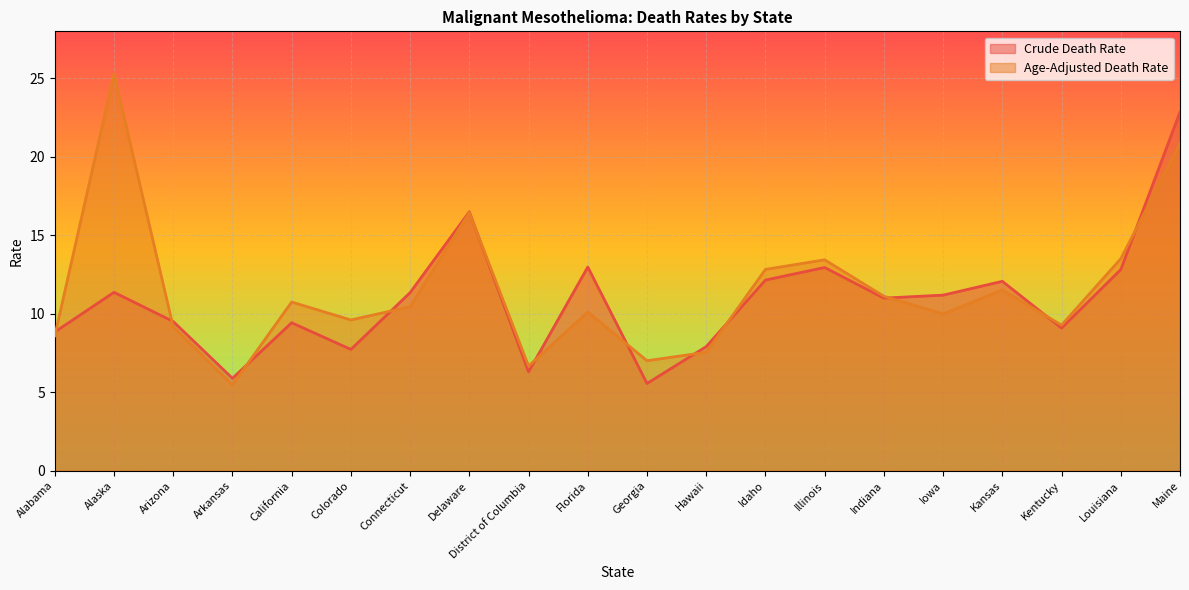

Which series has the largest range (max minus min)?

Age-Adjusted Death Rate